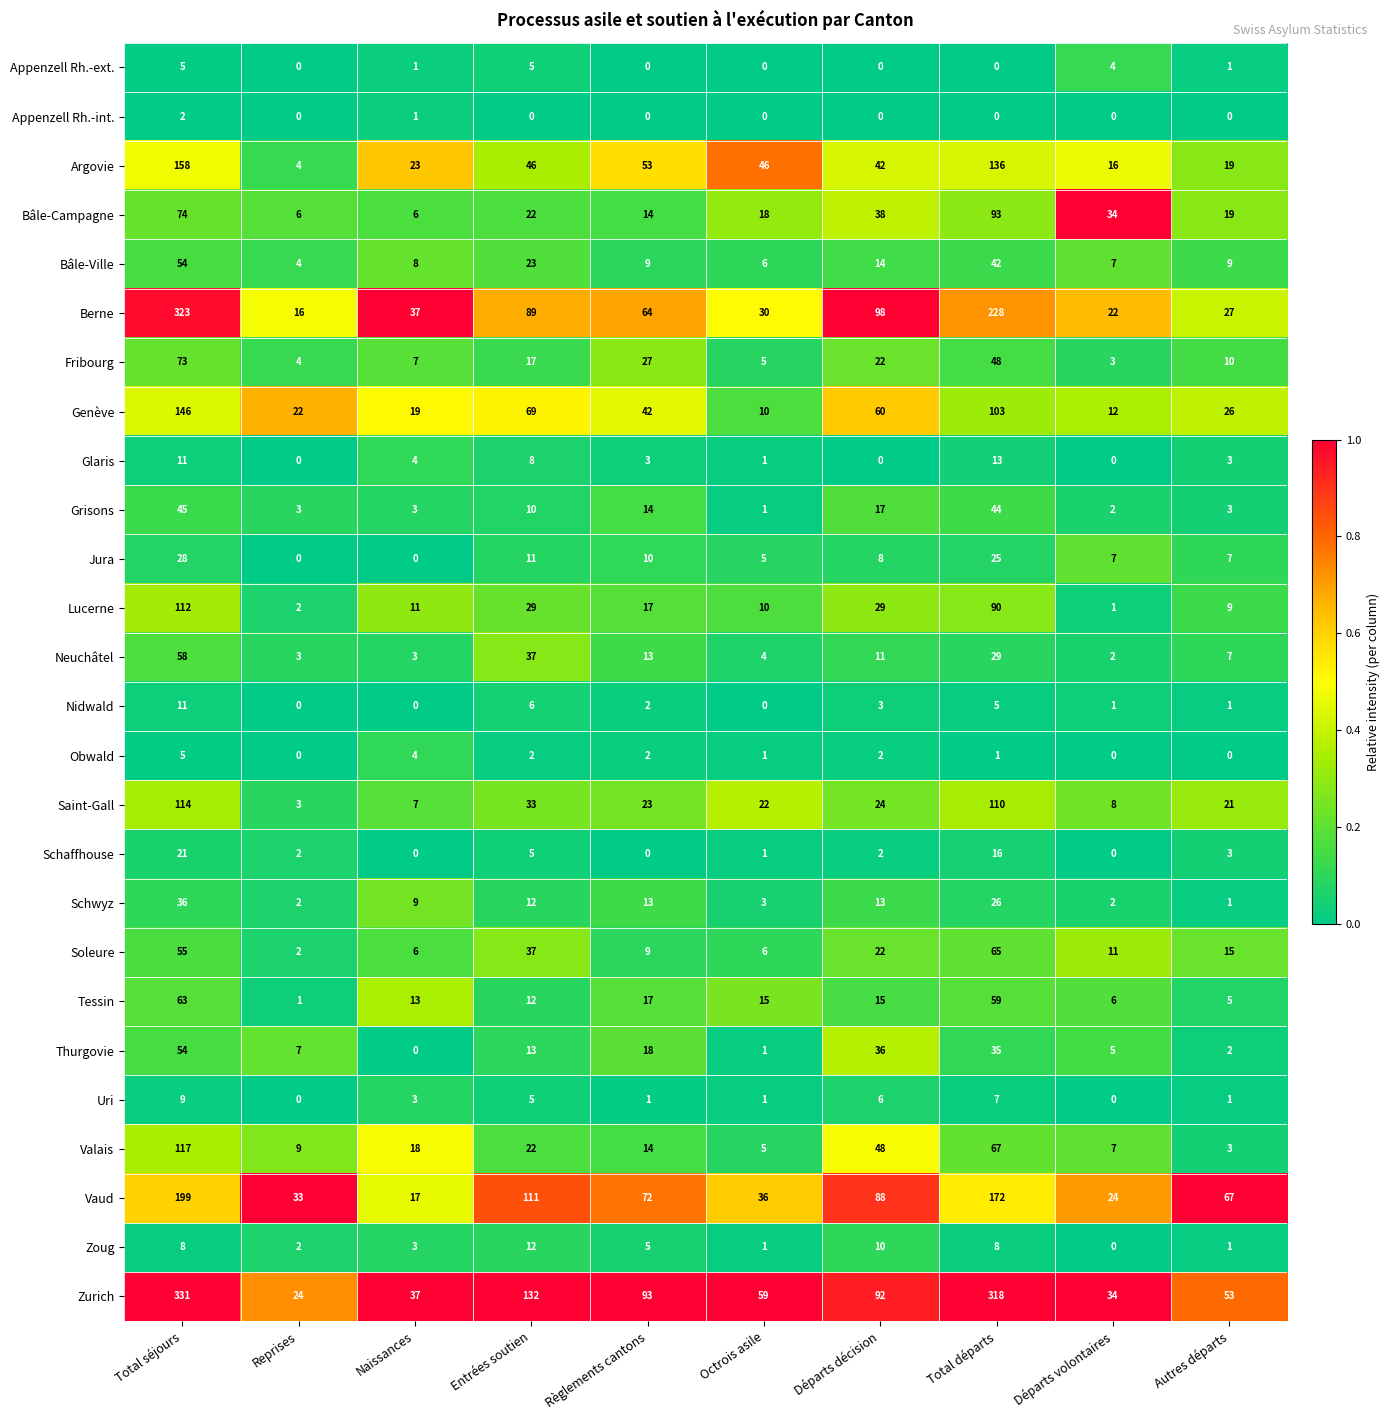

What is the approximate value of Grisons at Total séjours, to the nearest 5?

45